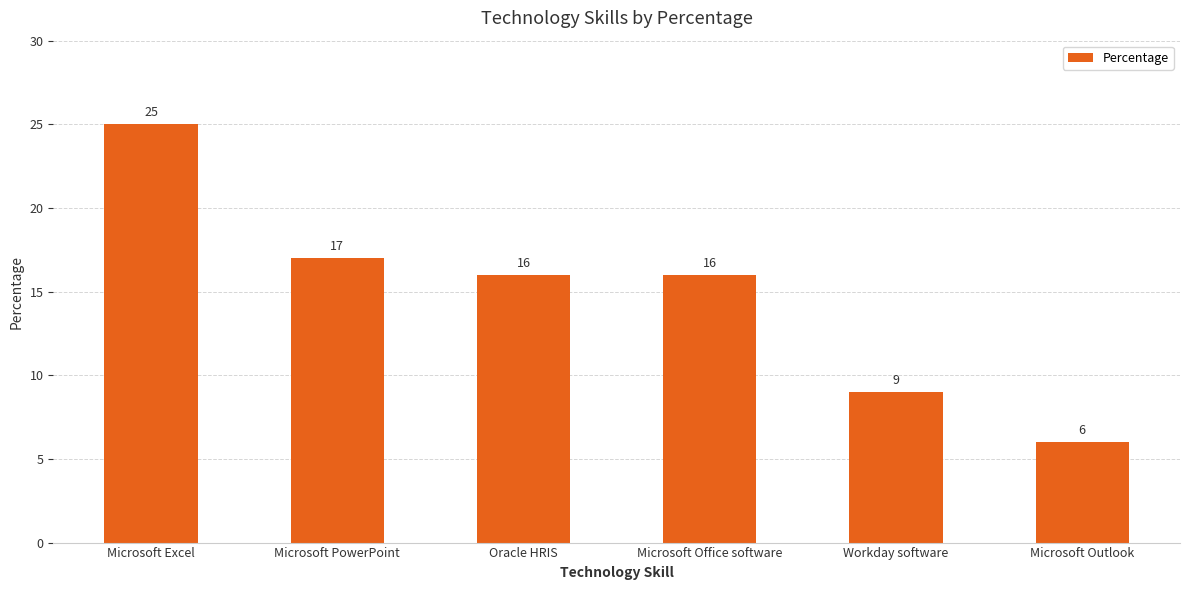

Where does the data first go above 16?

Microsoft Excel